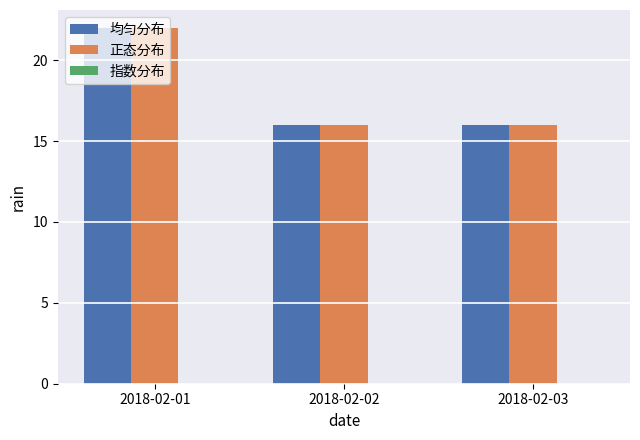

How many groups of bars are there?

3